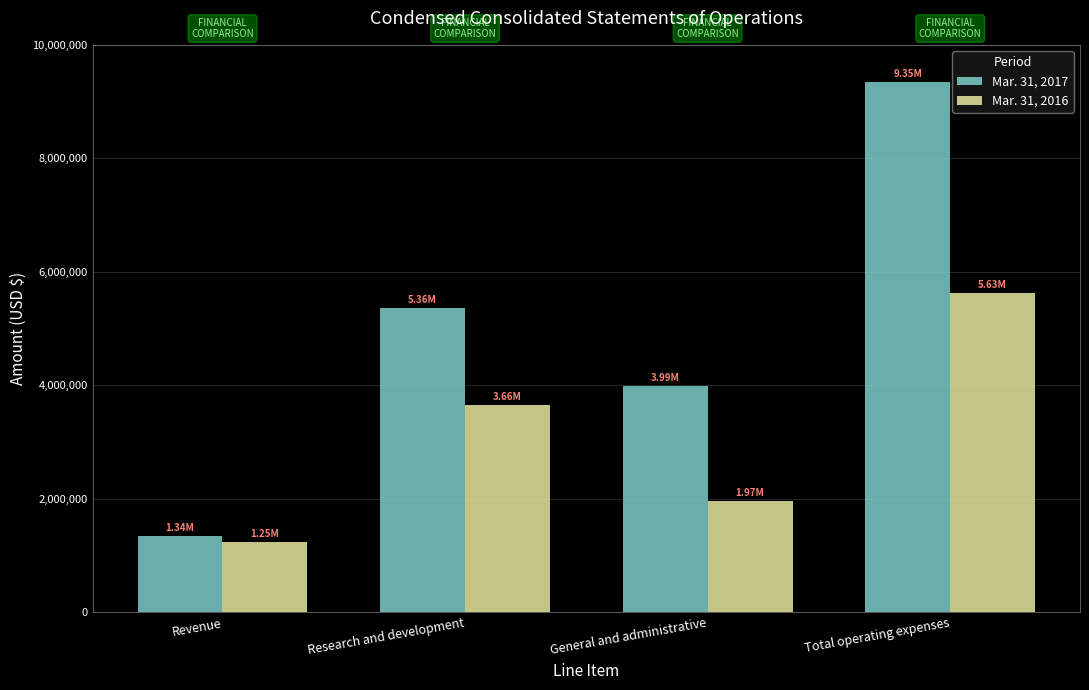

What is the sum of all Mar. 31, 2016 values?

12501280